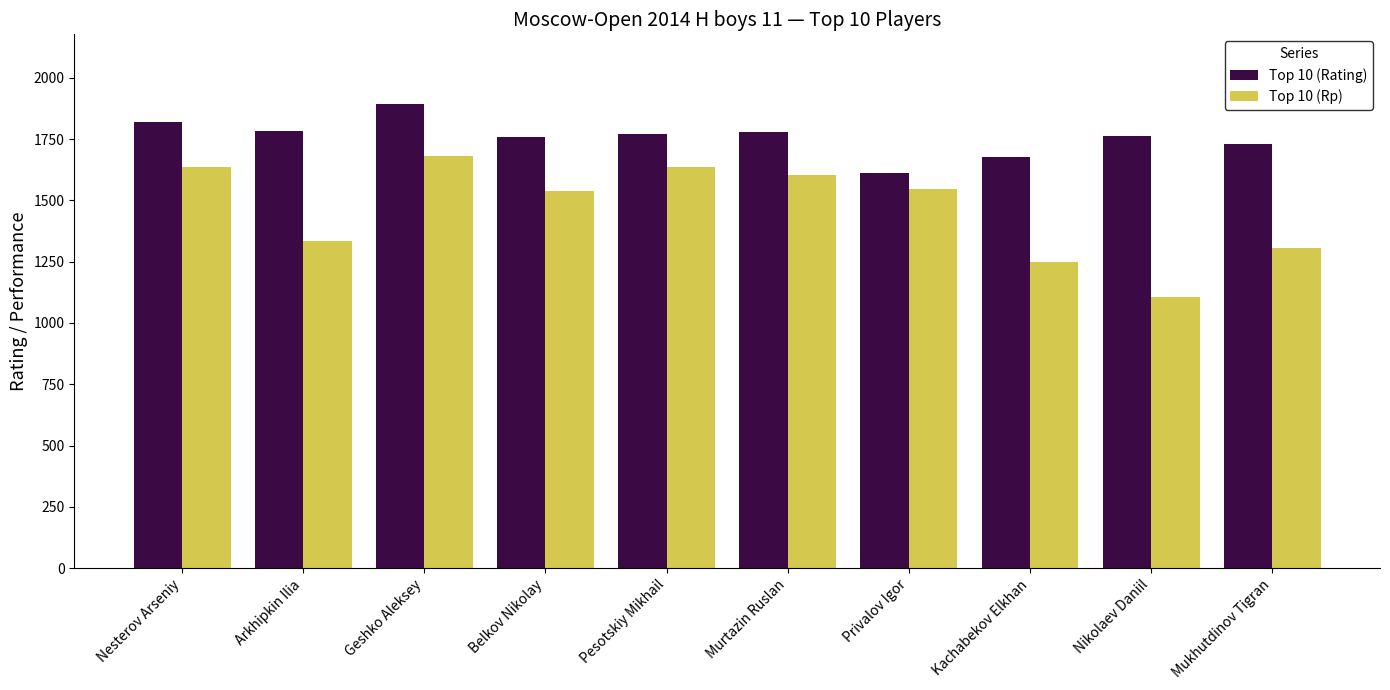

Rank the series by their average value, from lowest to highest.

Top 10 (Rp), Top 10 (Rating)